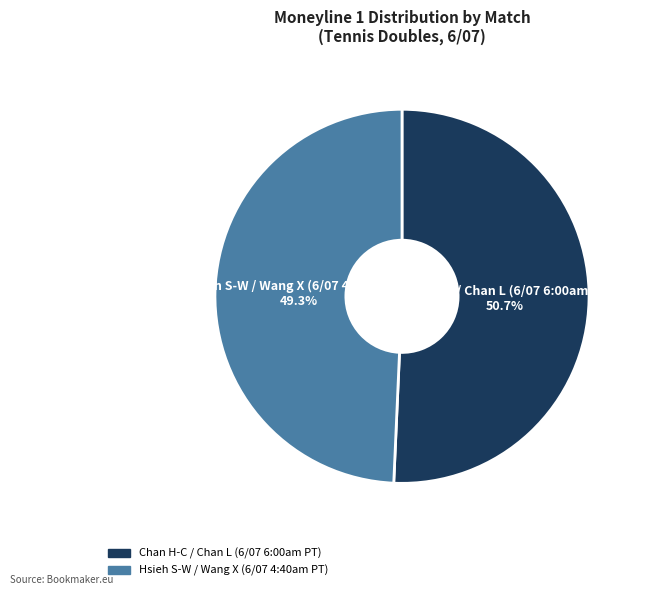

Approximately how many times larger is the value at Hsieh S-W / Wang X (6/07 4:40am PT) compared to Chan H-C / Chan L (6/07 6:00am PT)?

1.0